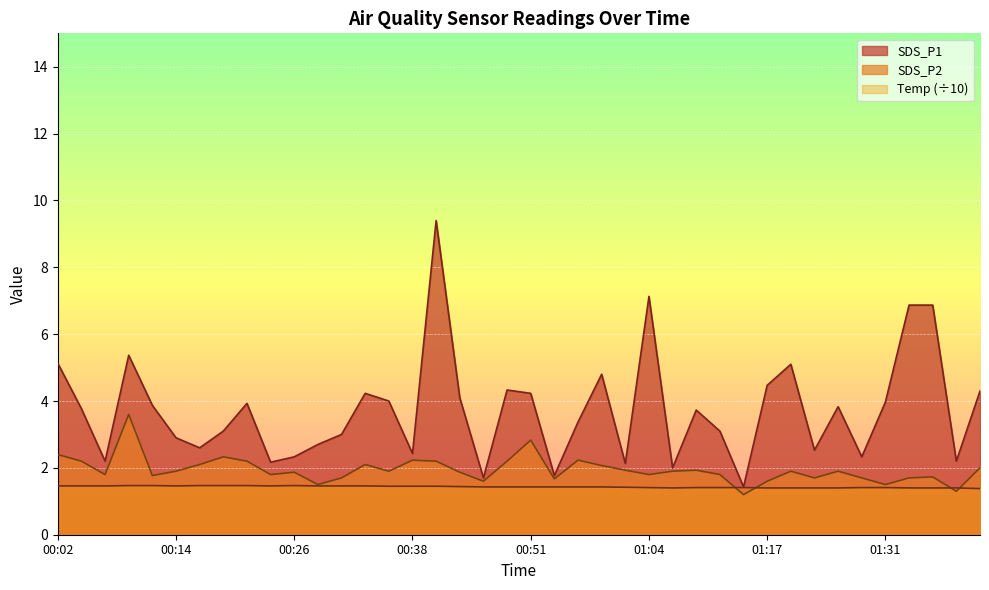

What is the label of the 20th point from the right?

00:51